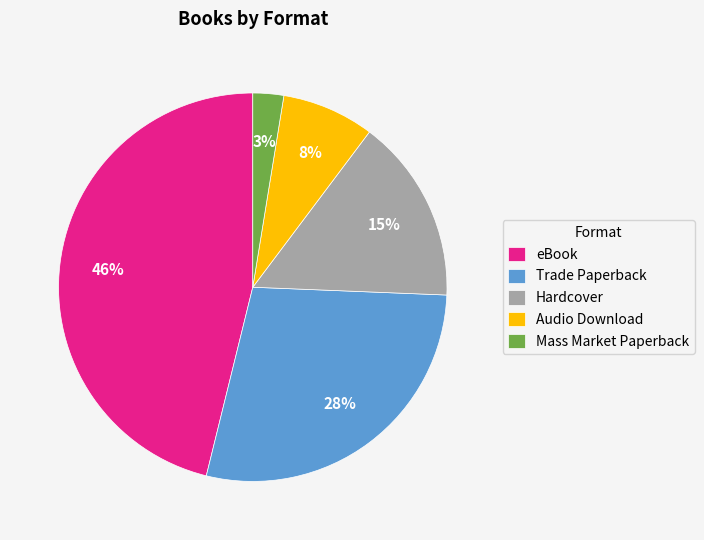

Does any single category account for the majority?

No